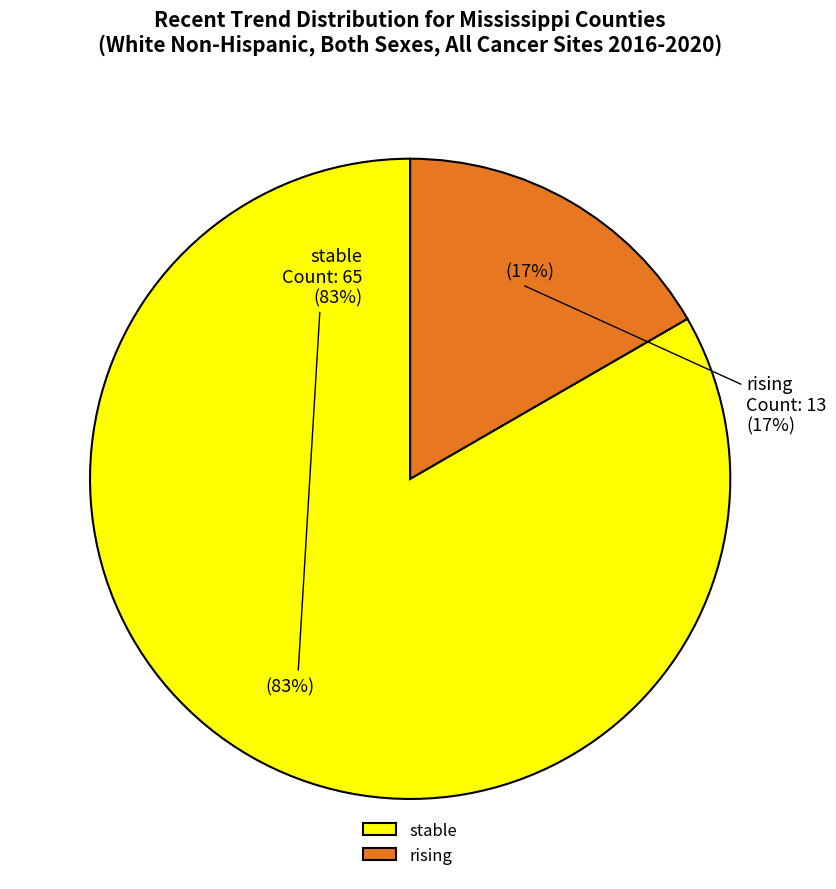

Is there any slice that represents more than half of the pie?

Yes